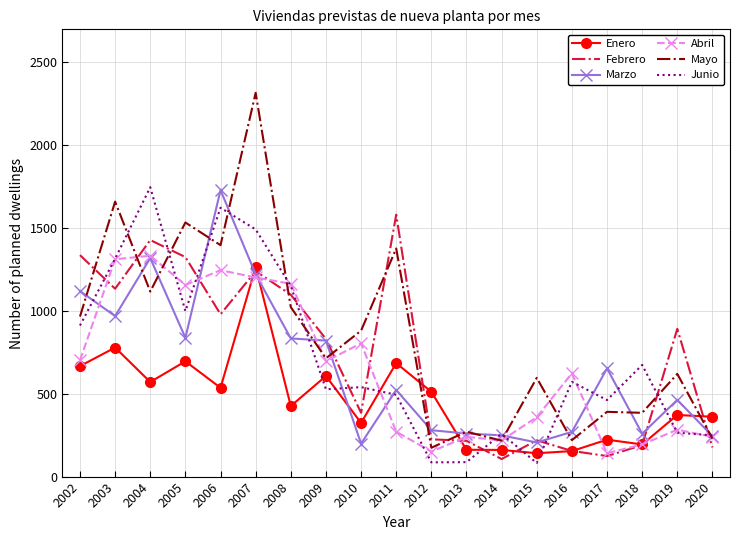

What are all the series names shown in the legend?

Enero, Febrero, Marzo, Abril, Mayo, Junio